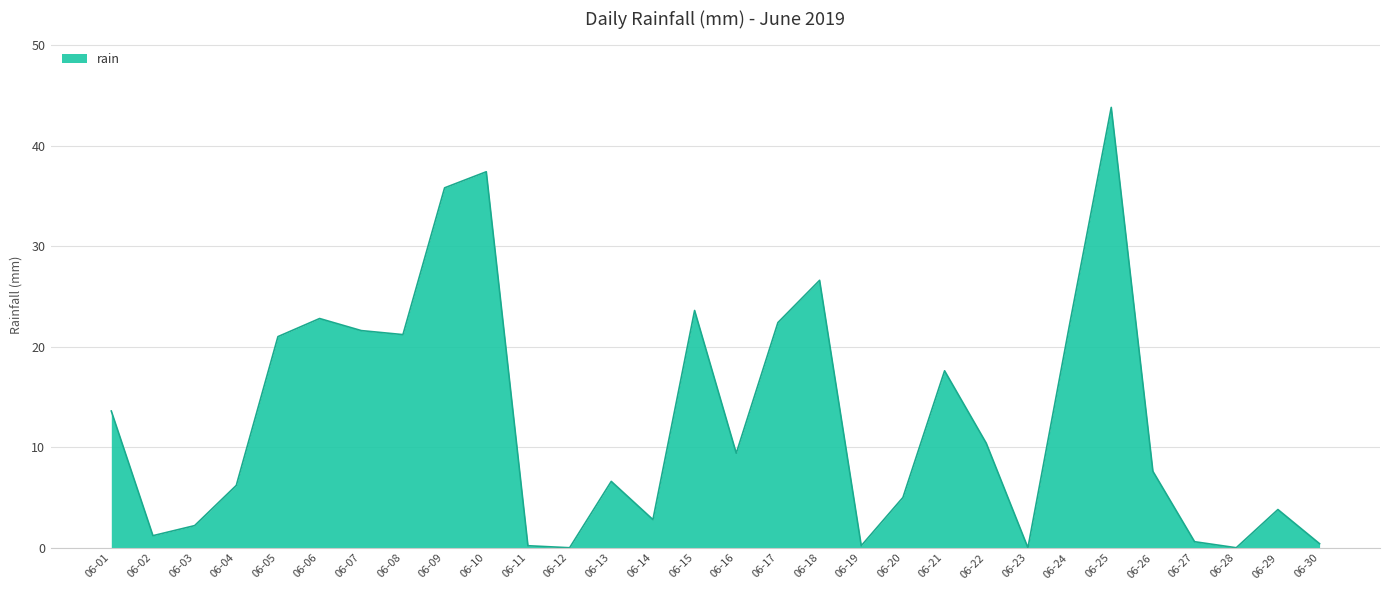

What is the ratio of the value at 06-25 to the value at 06-09?

1.2